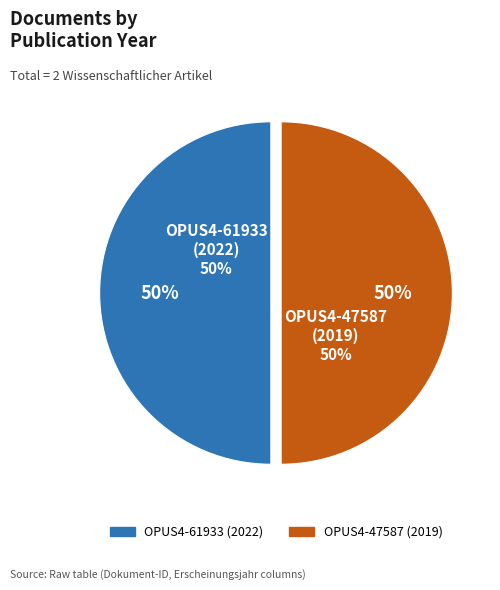

Between OPUS4-61933
(2022) and OPUS4-47587
(2019), which is larger?

OPUS4-61933
(2022)